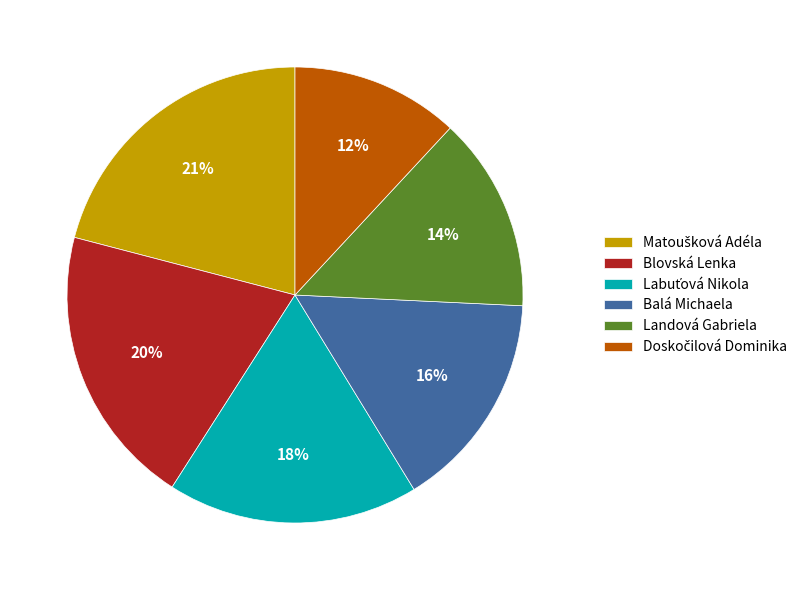

Does Landová Gabriela represent more than half of the total?

No